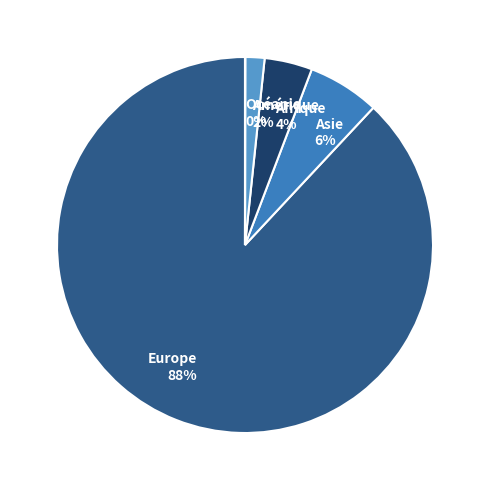

Is the sum of Asie and Afrique greater than half?

No